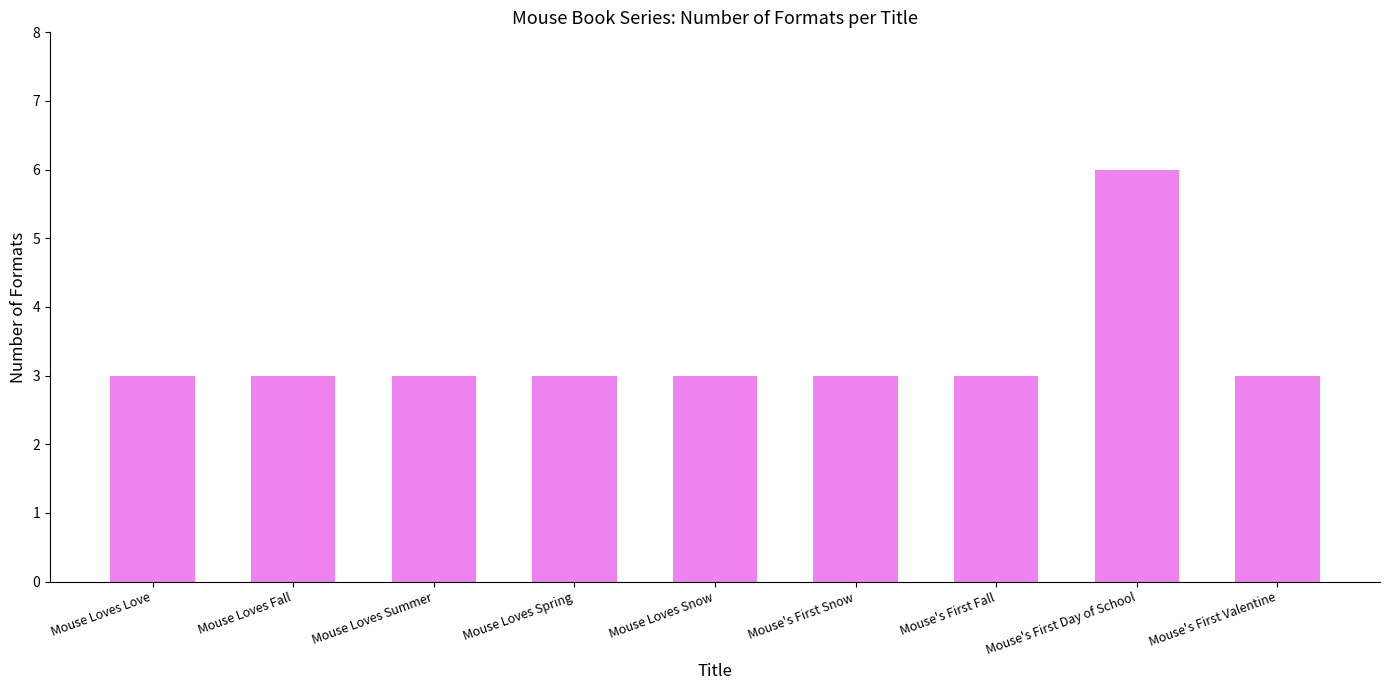

Is it true that the value at Mouse's First Fall is 3?

True